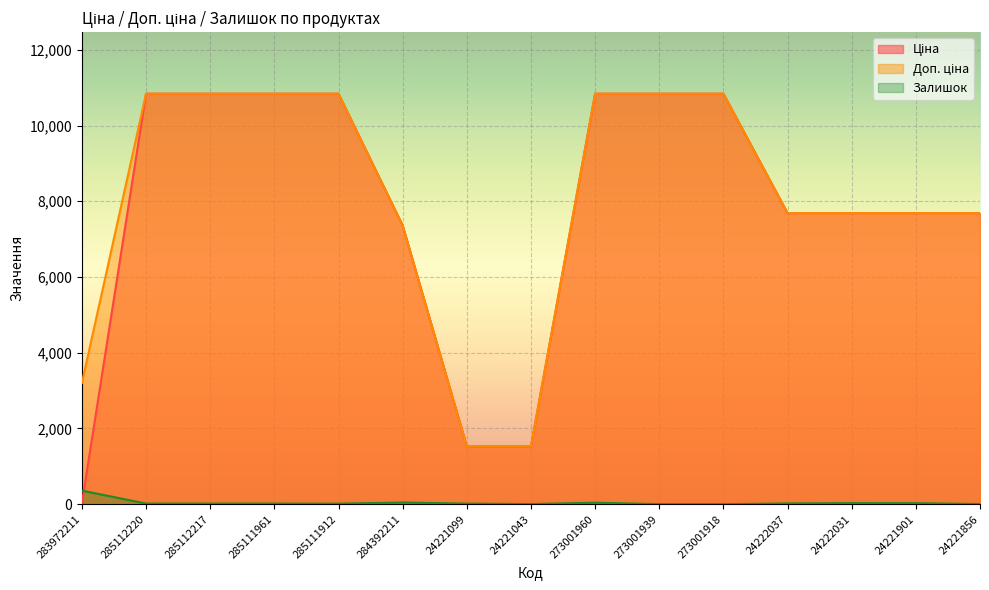

Which series has the widest spread of values?

Ціна